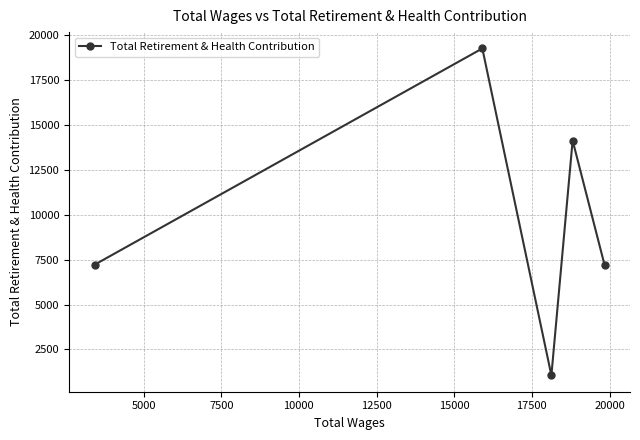

What is the value of the 2nd point from the left?

19228